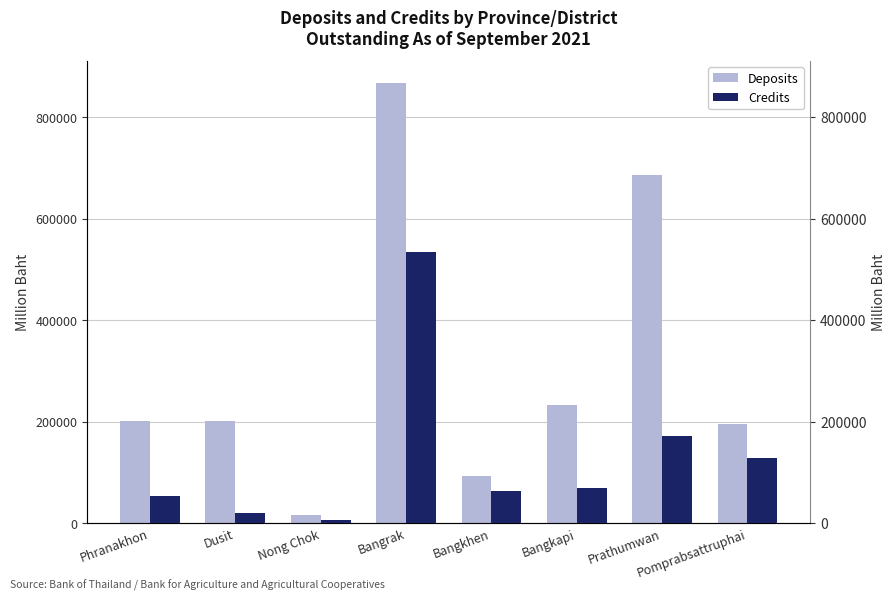

What is the sum of all Credits values?

1044442